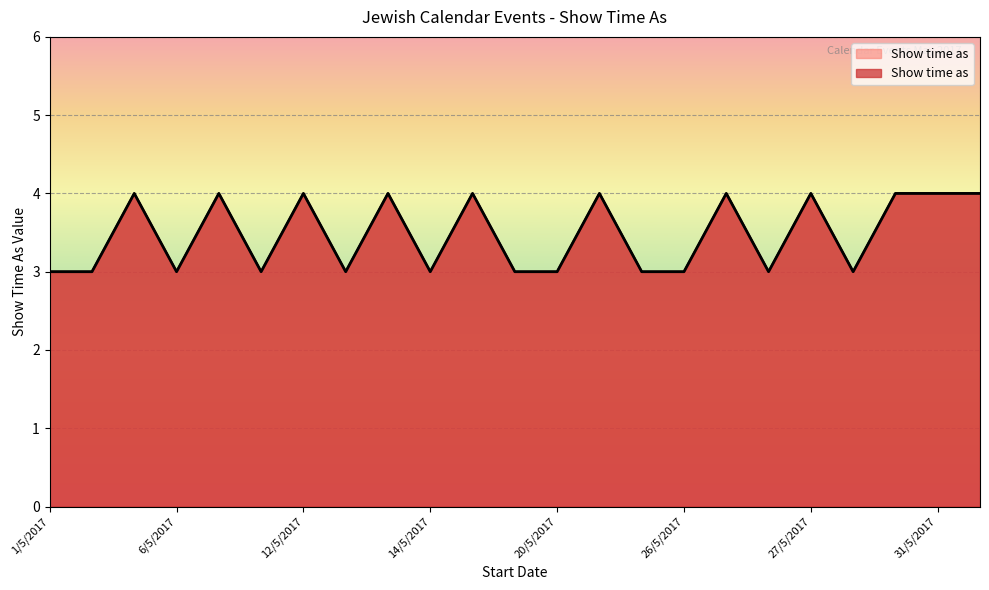

Does the chart display data point markers on the line(s)?

No